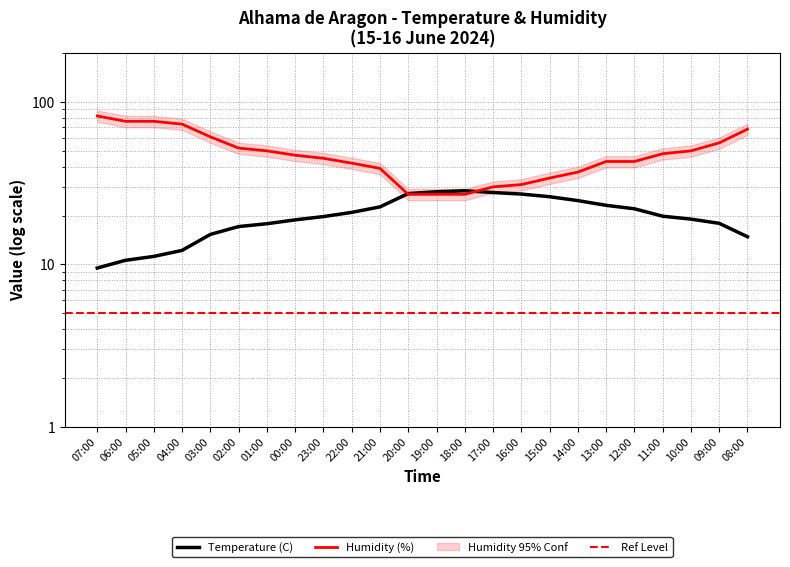

The value of Temperature (C) at 12:00 is 32.3. True or false?

False